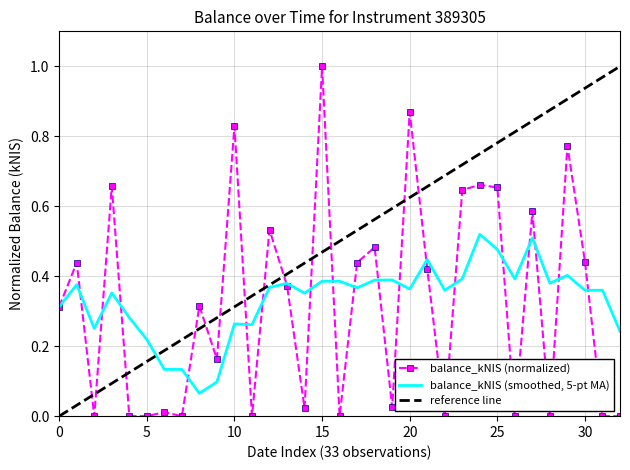

Is it true that balance_kNIS (normalized) equals 0.0 at 5?

True